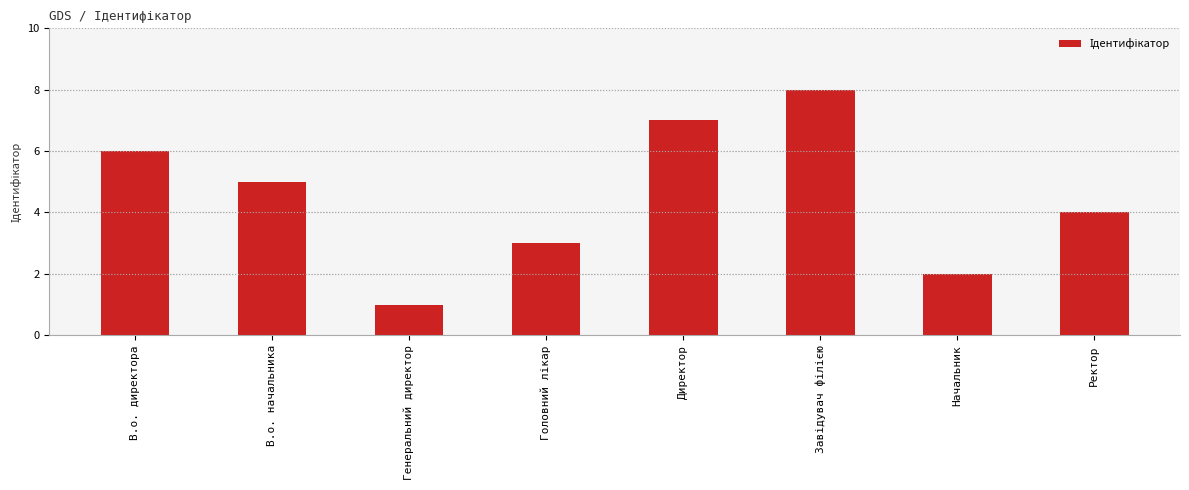

True or false: the data shows 7 at Директор.

True